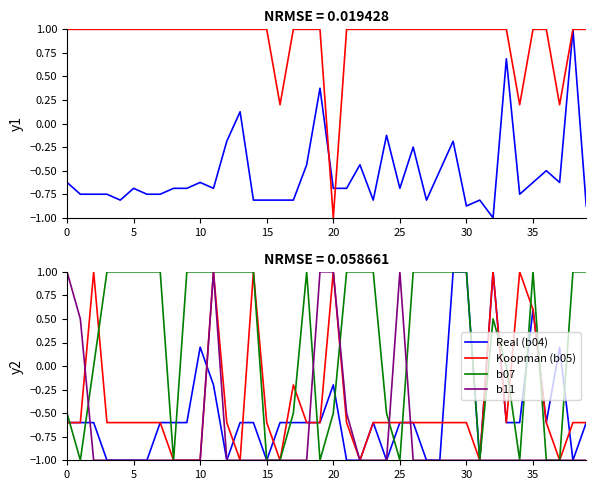

Does the chart have visible grid lines?

No